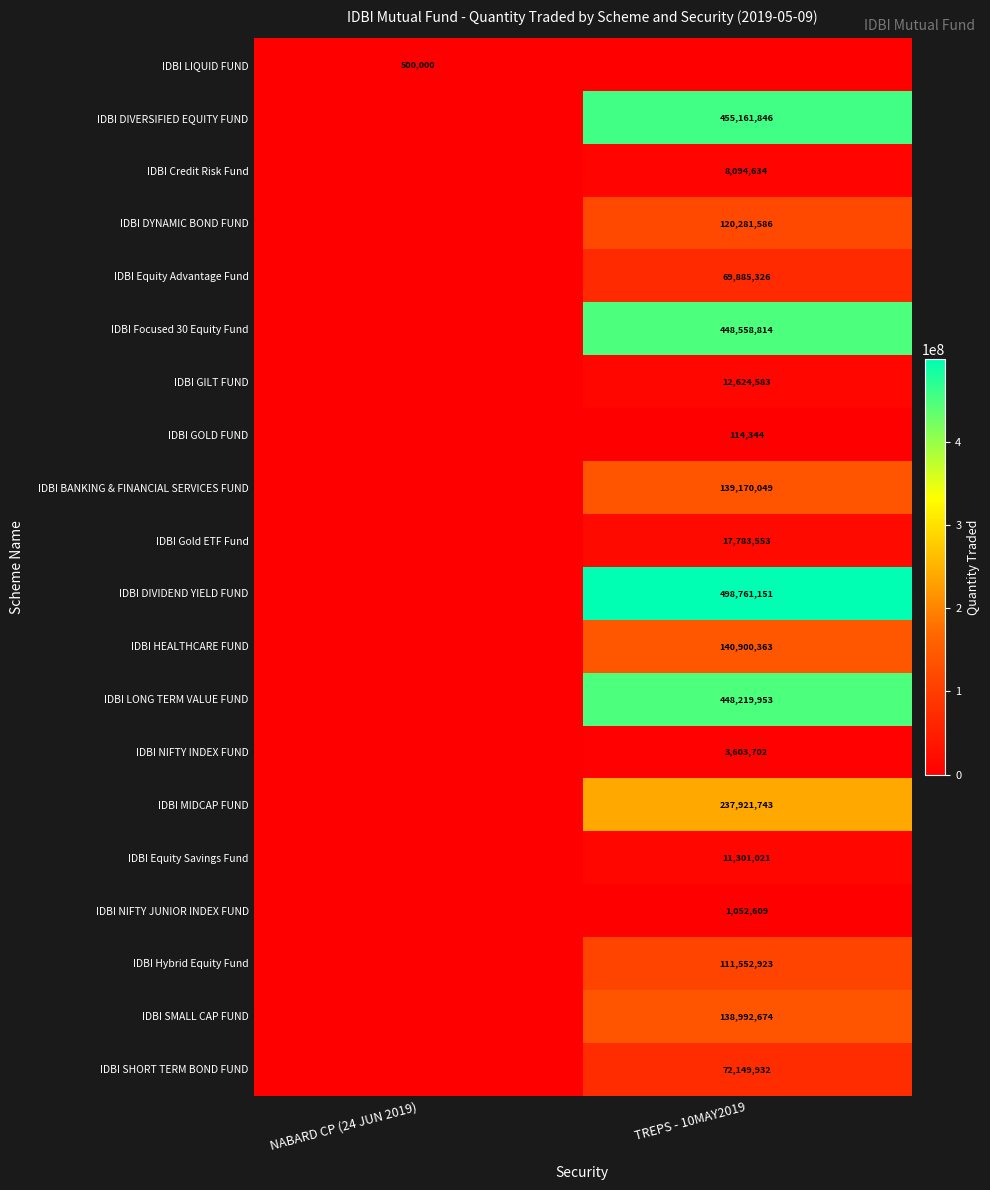

At which category is the sum across all series the highest?

TREPS - 10MAY2019